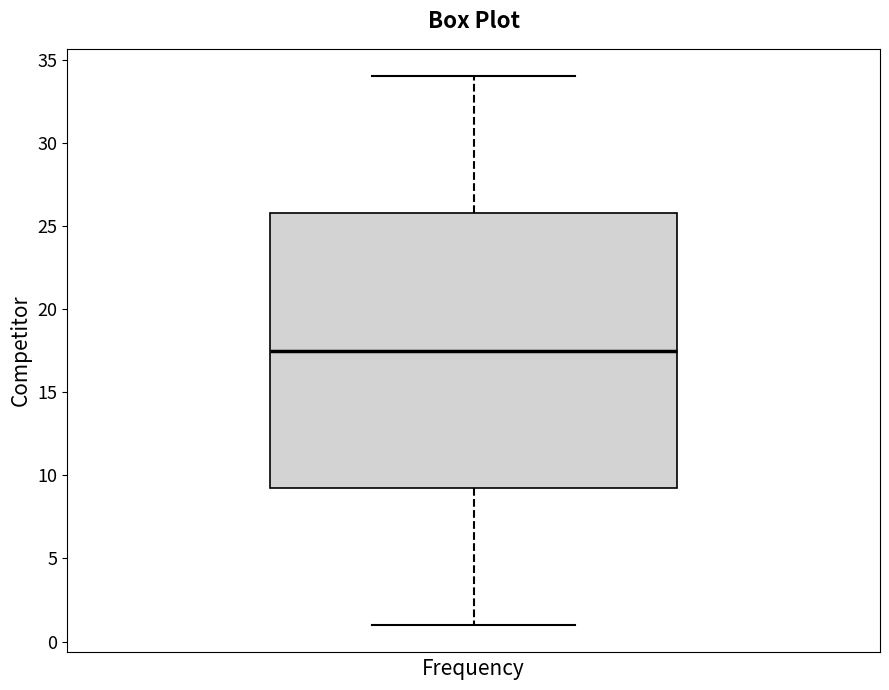

Transcribe this box plot: give where the median line is, the range the box spans, and where the two whiskers end, as read against the y-axis. The values are not printed on the chart, so give them approximately, as read against the axis.

median 17.5, box 9.5 to 26.0, whiskers 1.0 to 34.0